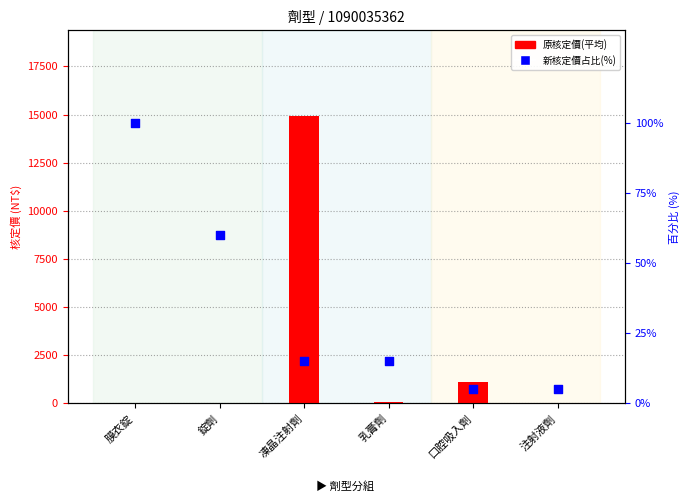

Is the value of 新核定價占比(%) at 錠劑 greater than the value of 原核定價(平均) at 膜衣錠?

Yes